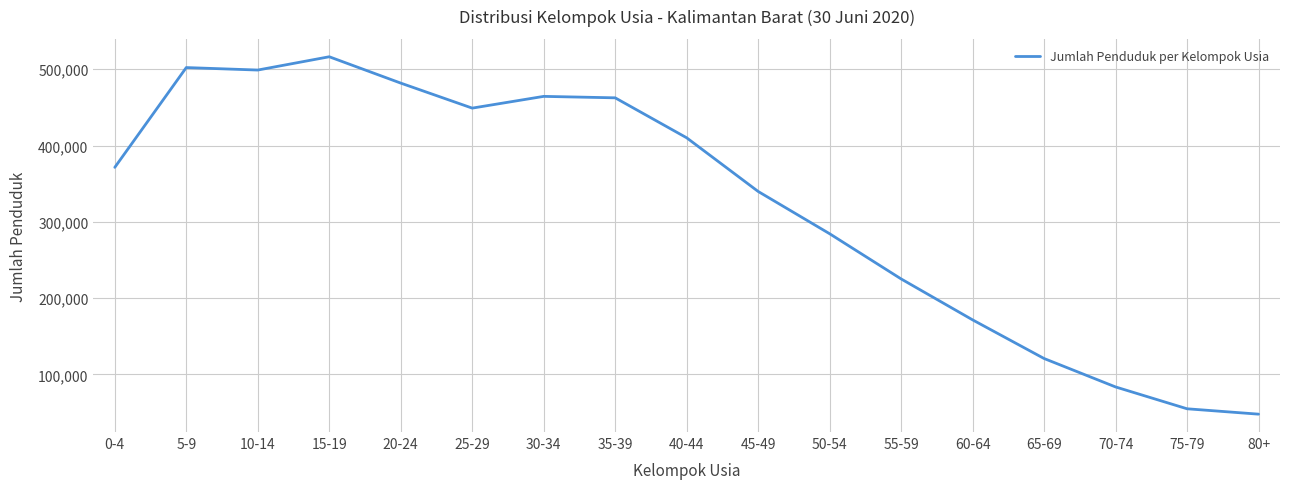

The value at 0-4 is 371381. True or false?

True